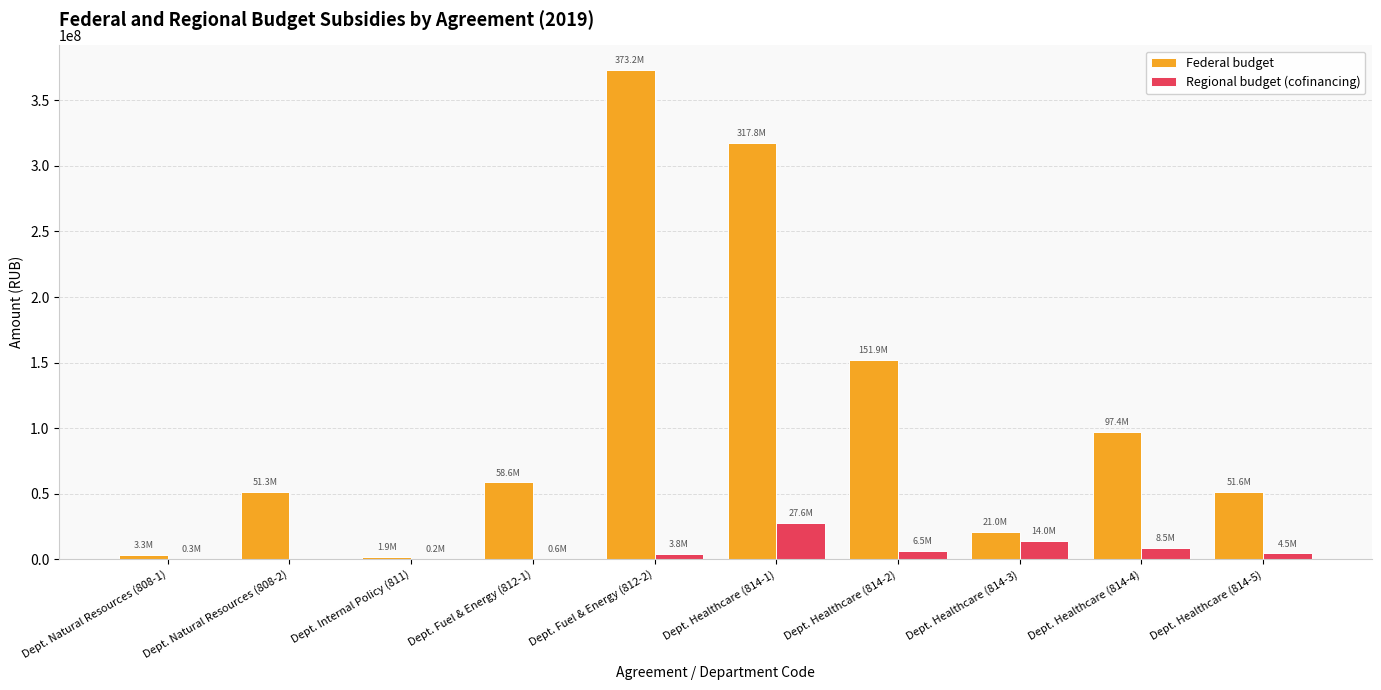

Which series has the largest range (max minus min)?

Federal budget